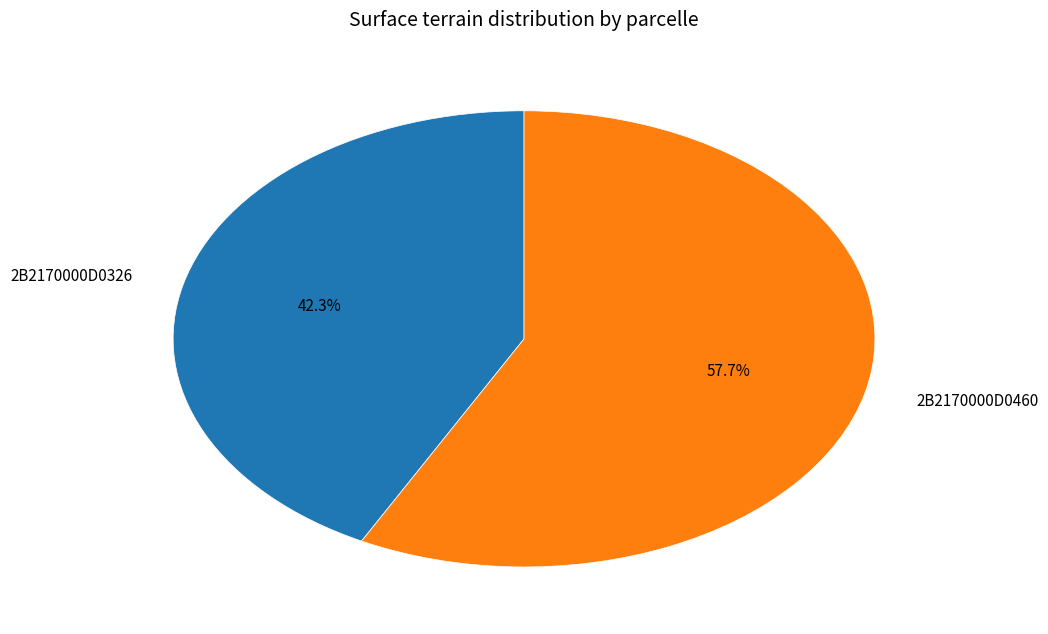

Between 2B2170000D0460 and 2B2170000D0326, which is larger?

2B2170000D0460